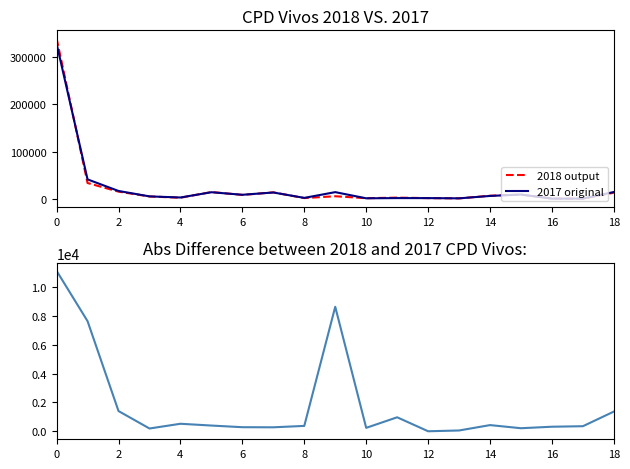

What is the approximate value of 2018 output at 10?

1977